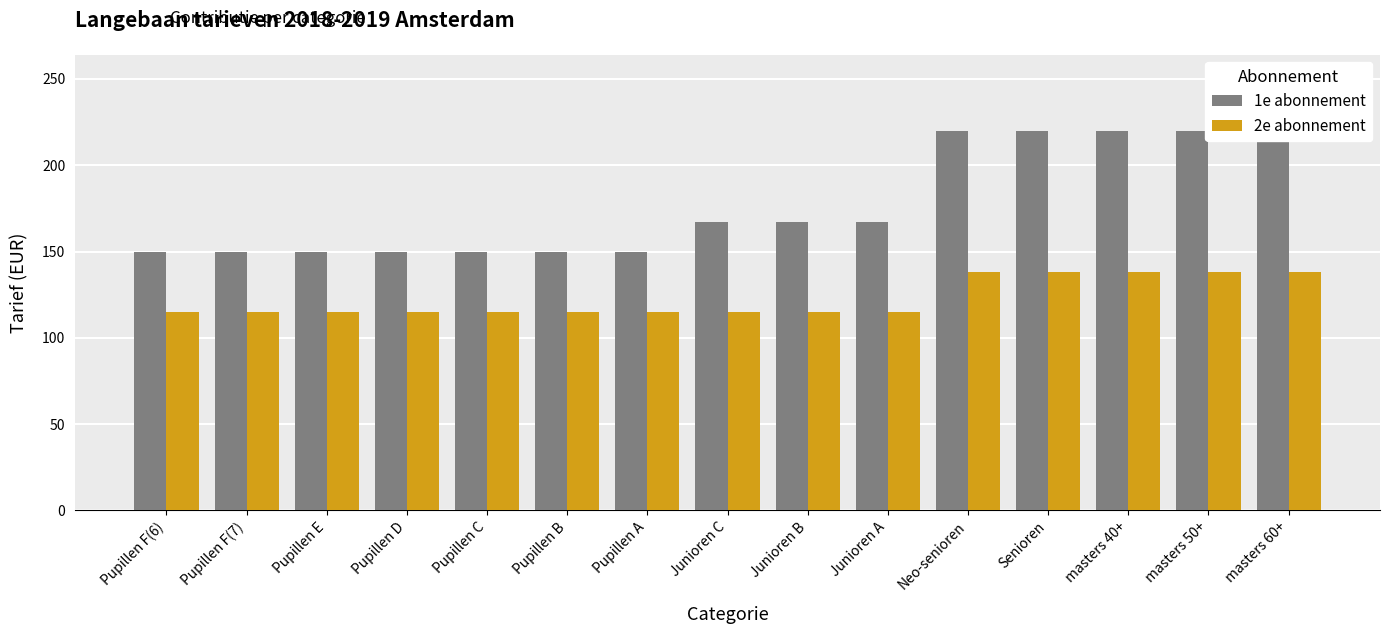

The value of 1e abonnement at Junioren A is 39. True or false?

False